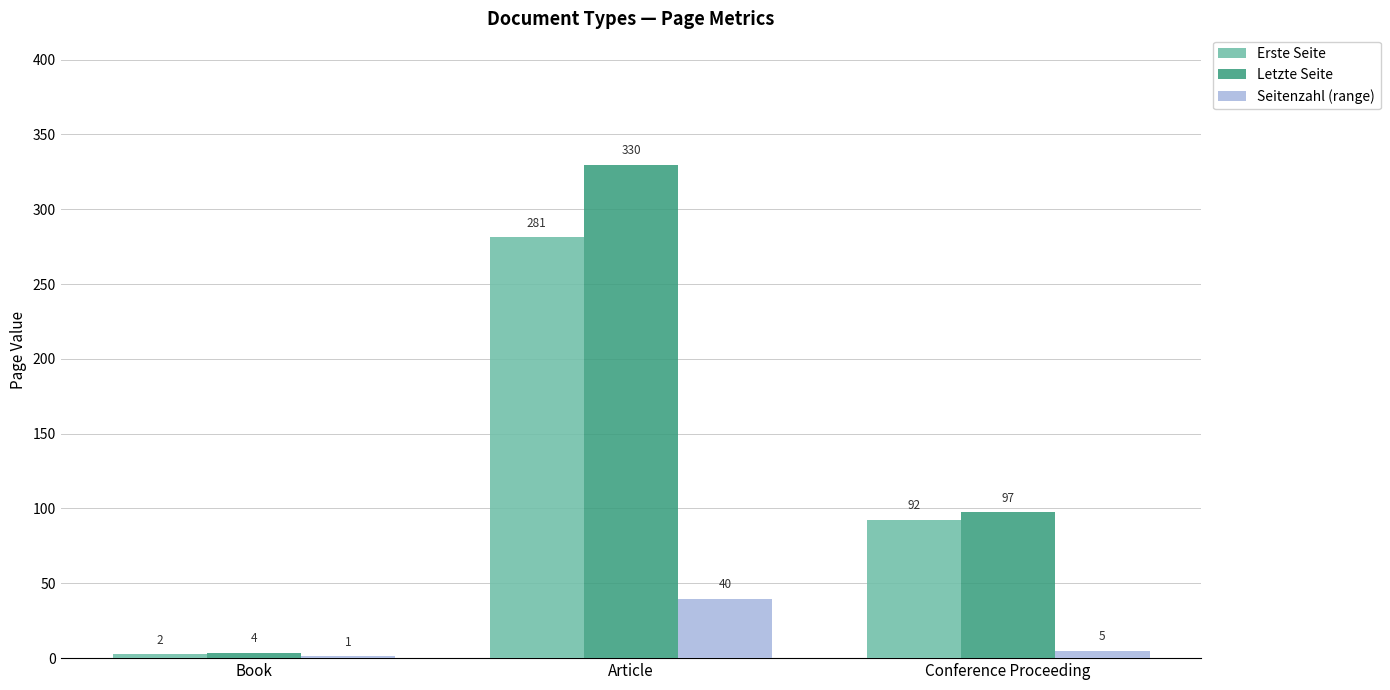

Which series has the largest range (max minus min)?

Letzte Seite